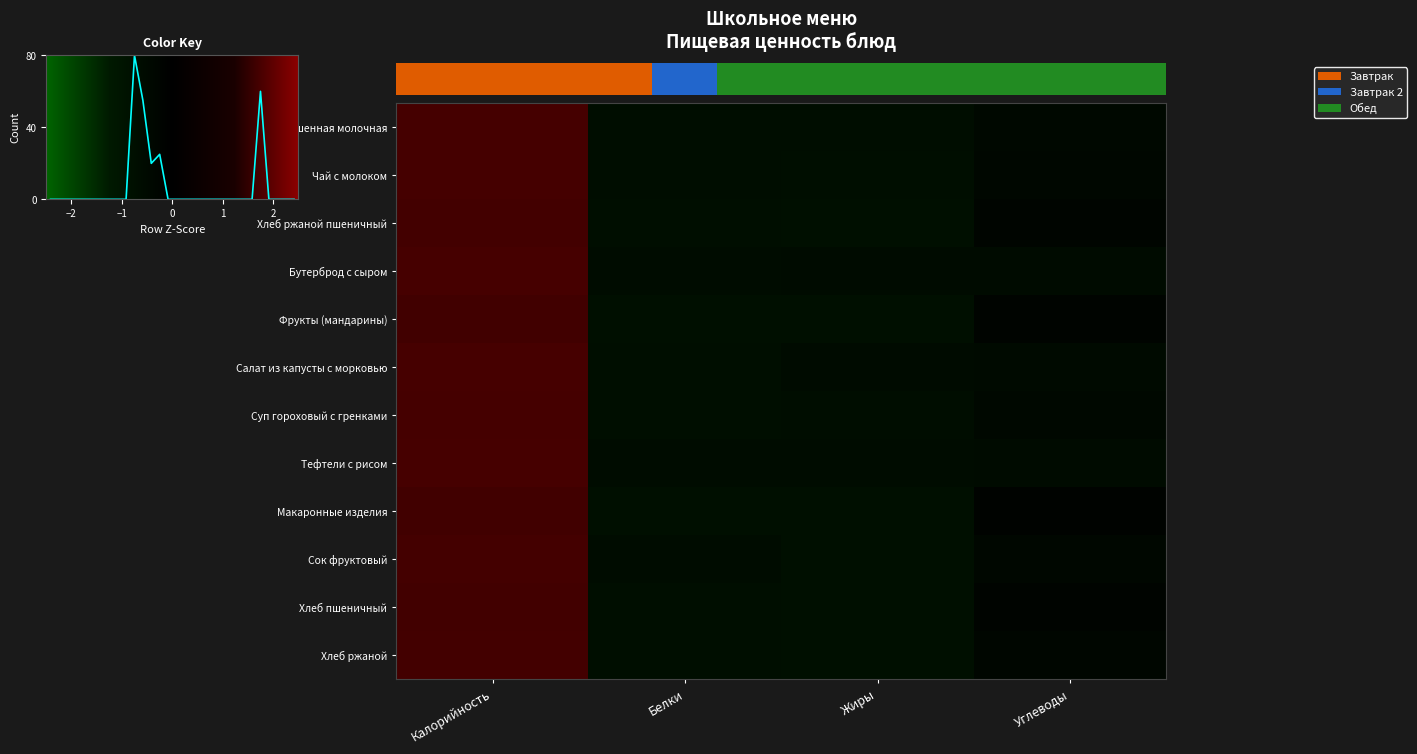

Which series has the widest spread of values?

Сок фруктовый